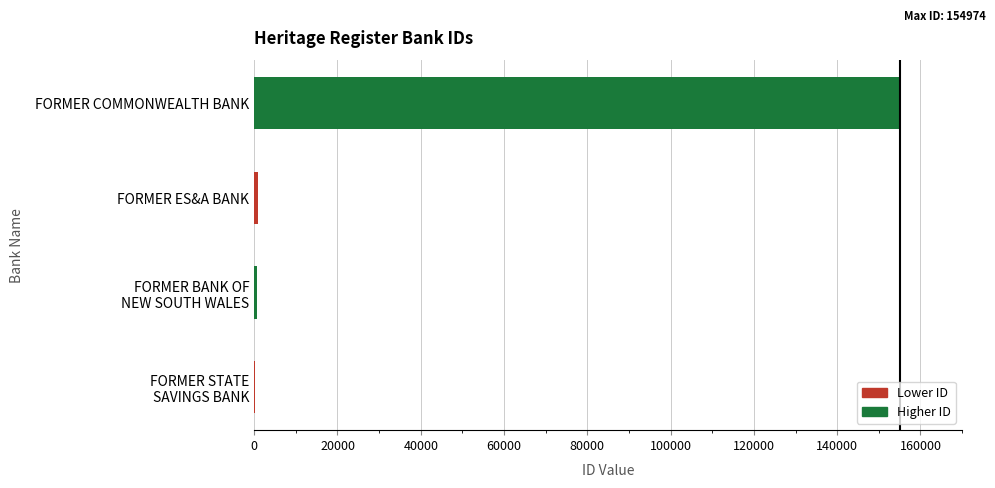

Which category has the highest value across all series?

FORMER COMMONWEALTH BANK